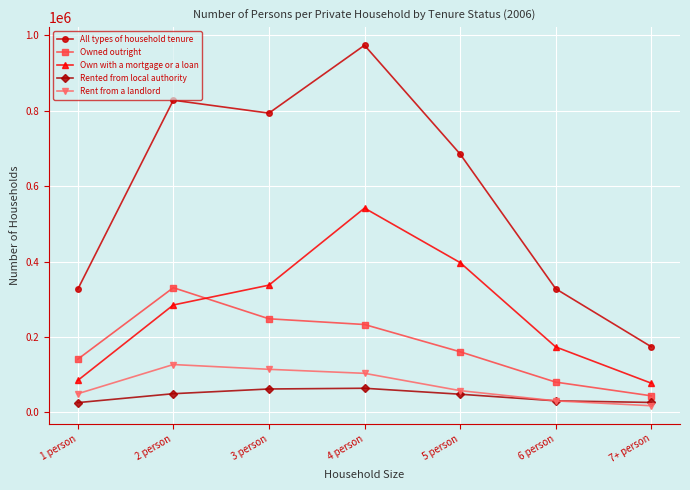

How many lines are shown in the chart?

5